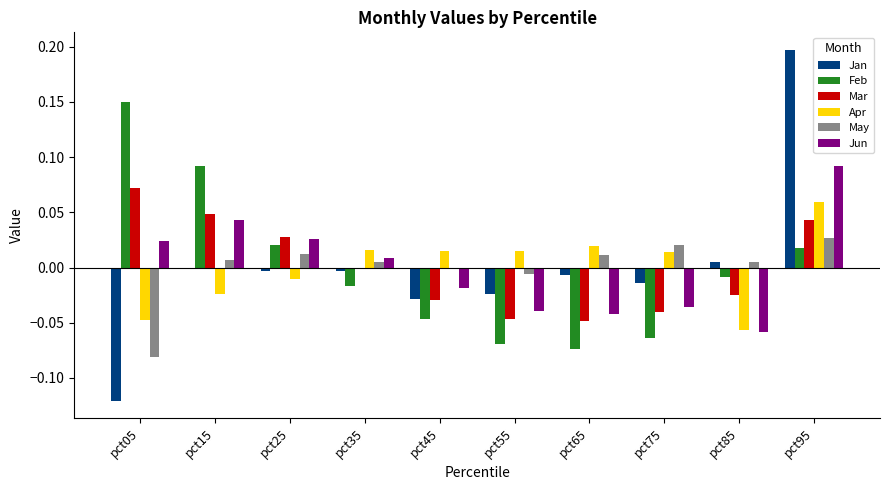

Which series has the widest spread of values?

Jan